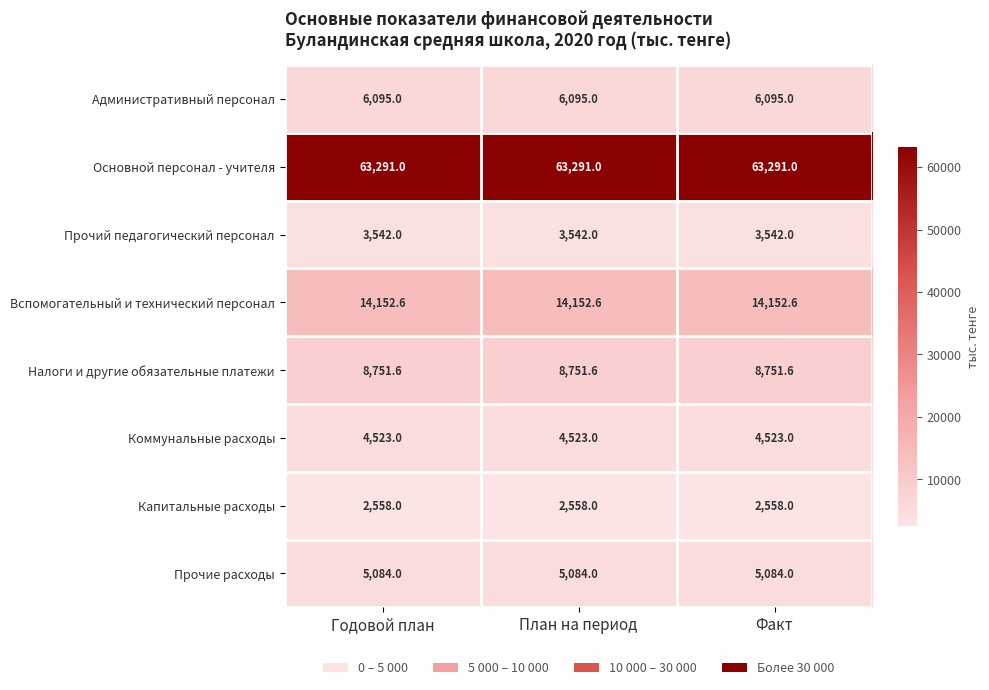

Read the Налоги и другие обязательные платежи value at План на период.

8751.6